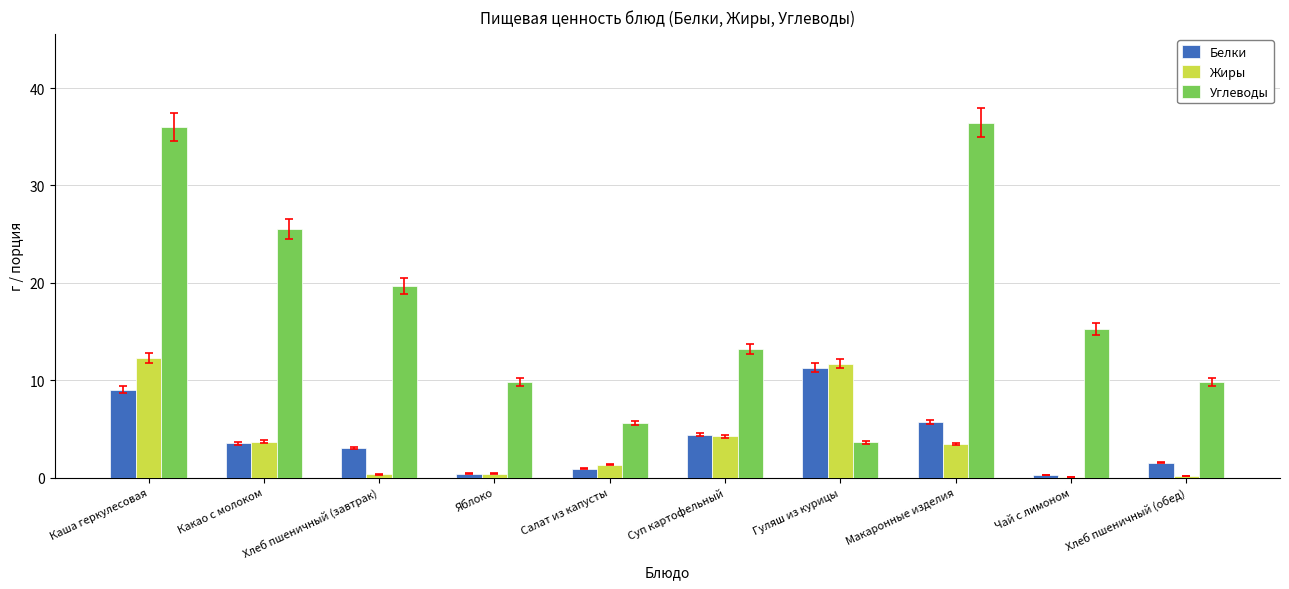

Is it true that Белки equals 15.0 at Гуляш из курицы?

False